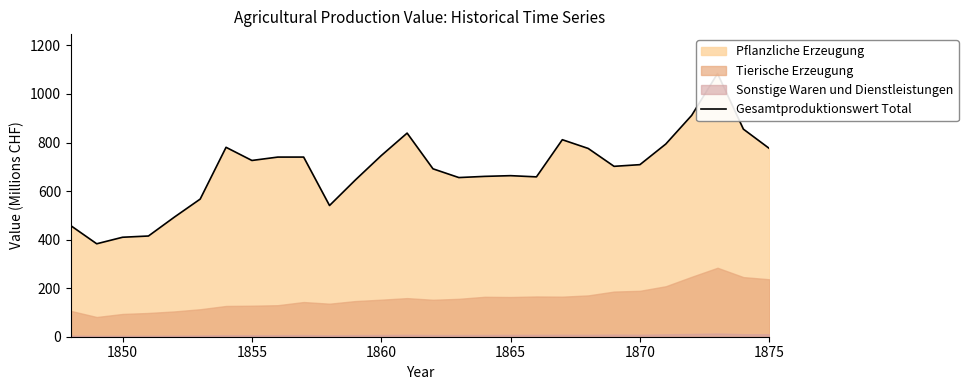

How many data points does each series have?

28